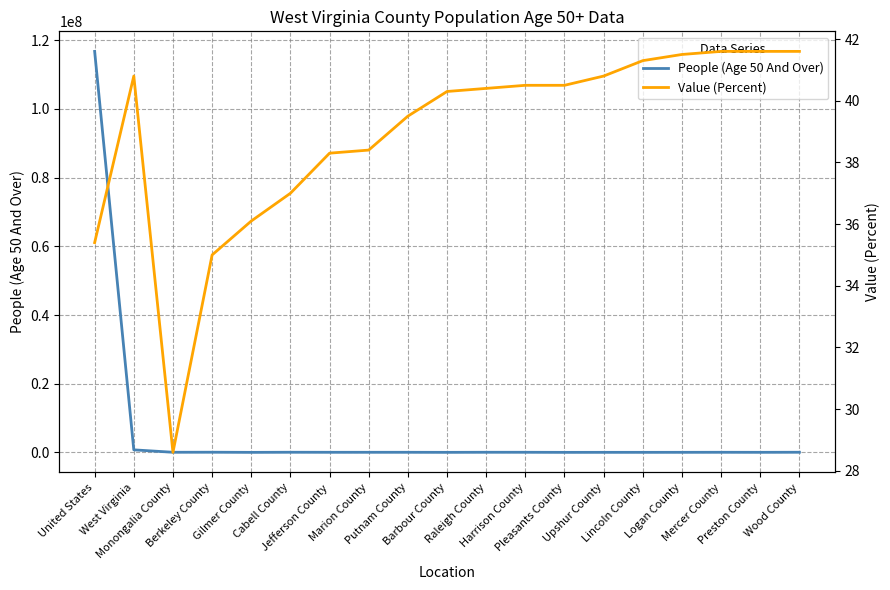

At which category is the sum across all series the highest?

United States